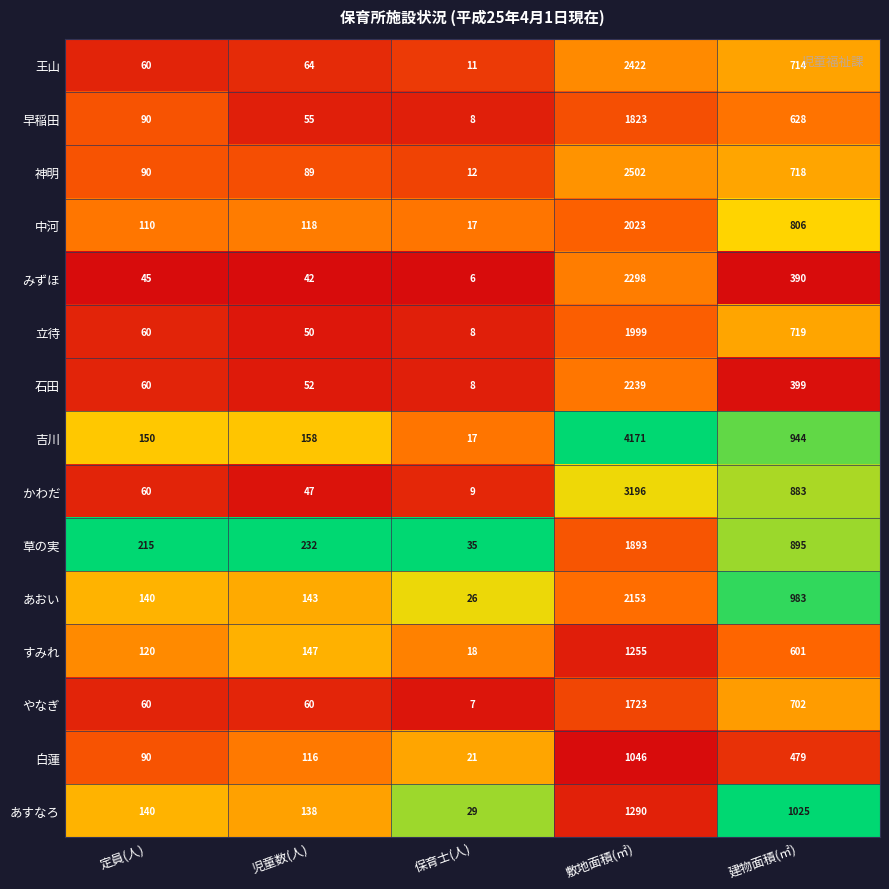

Between 児童数(人) and 建物面積(㎡), which series saw the biggest shift?

あすなろ